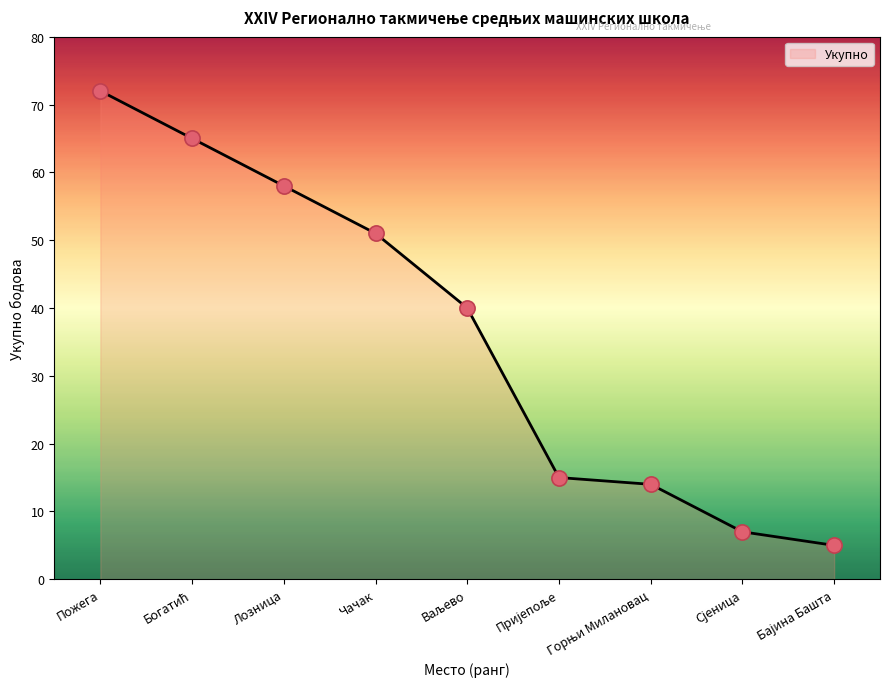

What is the difference between the maximum and minimum values?

67